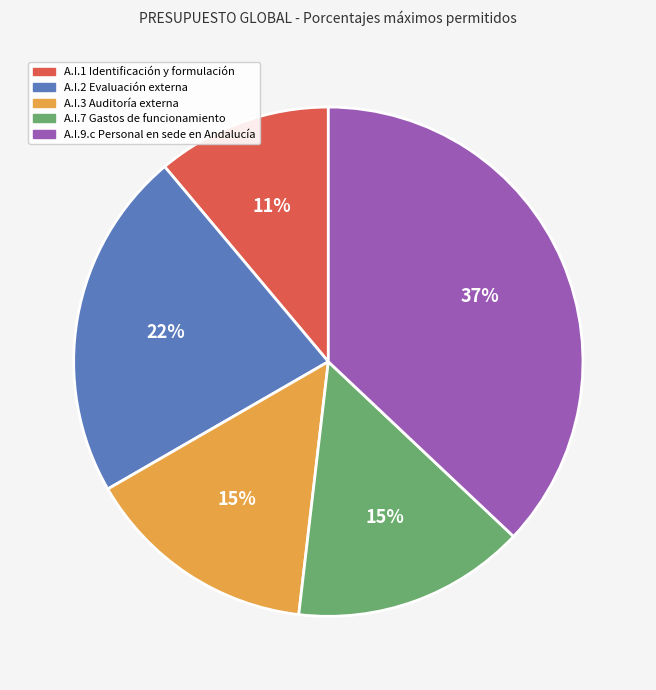

What is the largest slice in the pie chart?

A.I.9.c Personal en sede en Andalucía